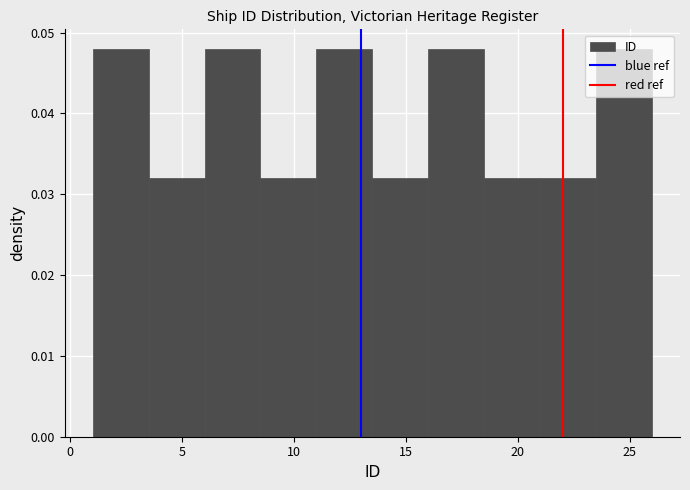

Reading left to right, list every bar in this chart as the range it spans on the x-axis followed by its height. The values are not printed on the chart, so give them approximately, as read against the axis.

1.0 to 3.5: 0.048
3.5 to 6.0: 0.032
6.0 to 8.5: 0.048
8.5 to 11.0: 0.032
11.0 to 13.5: 0.048
13.5 to 16.0: 0.032
16.0 to 18.5: 0.048
18.5 to 21.0: 0.032
21.0 to 23.5: 0.032
23.5 to 26.0: 0.048